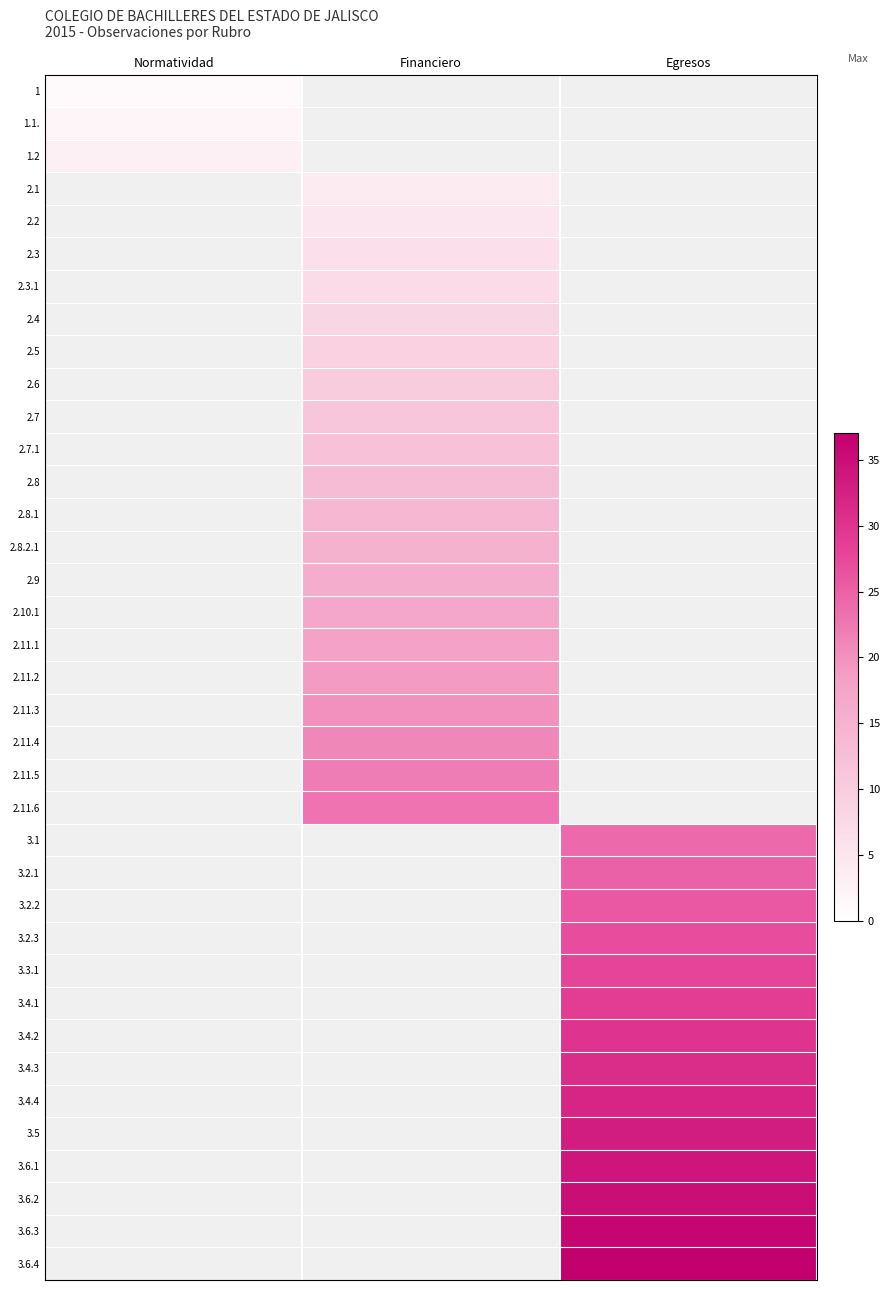

Which series has the largest range (max minus min)?

1